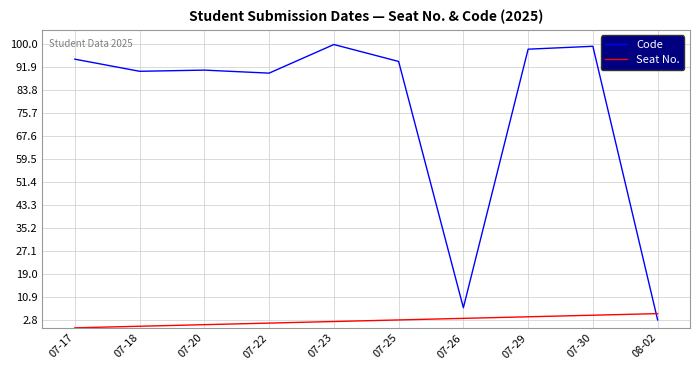

Is the value of Seat No. at 07-22 greater than the value of Code at 07-30?

No